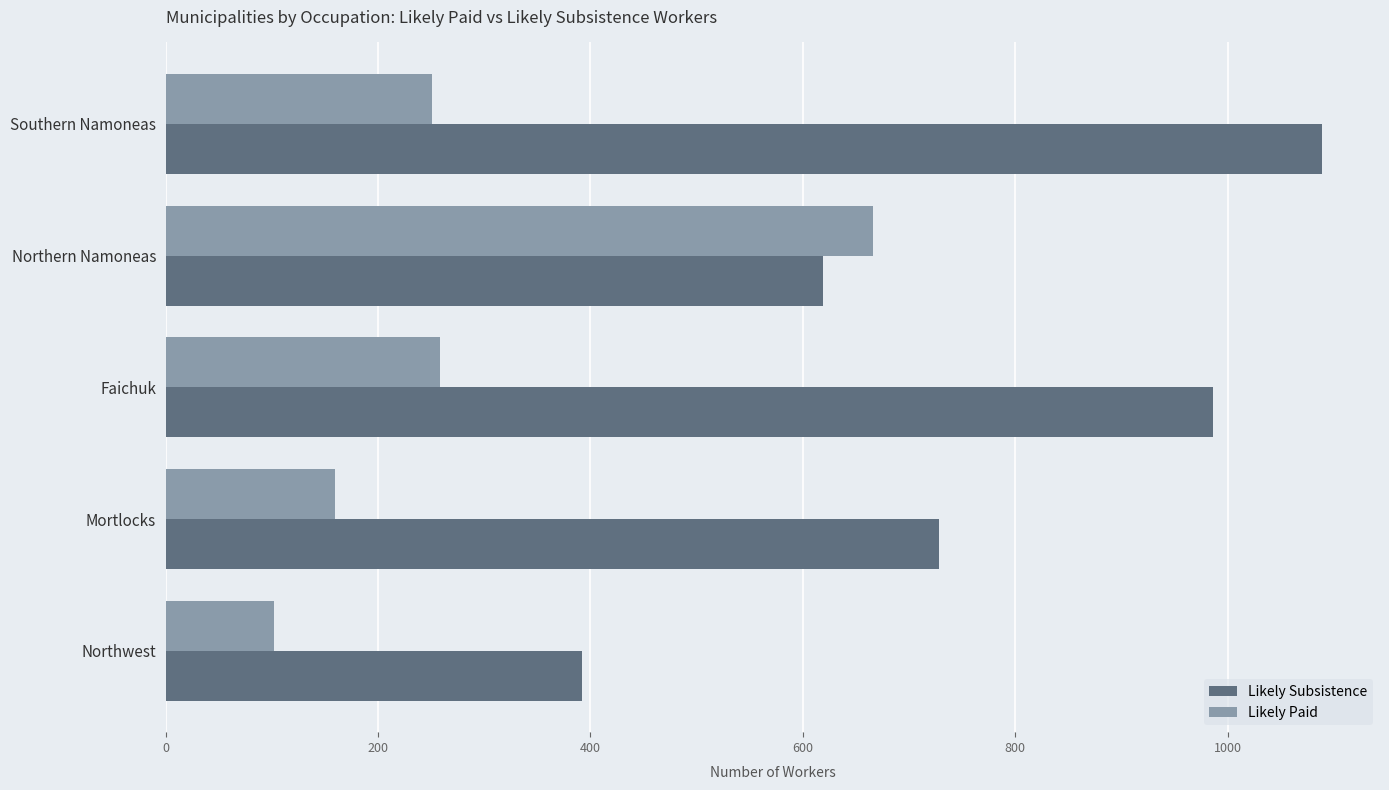

Which category has the lowest value across all series?

Northwest